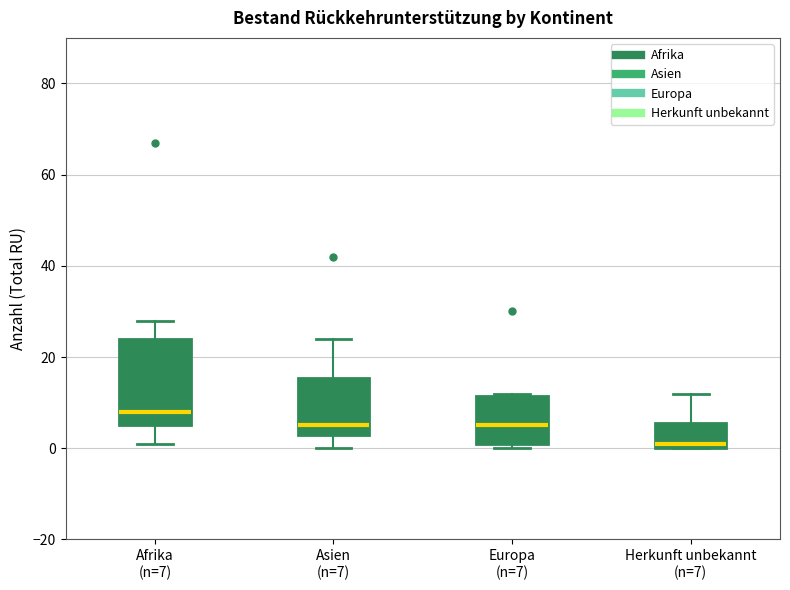

Where does the upper whisker of the box for Herkunft unbekannt (n=7) end on the y-axis? The values are not printed on the chart, so give them approximately, as read against the axis.

12